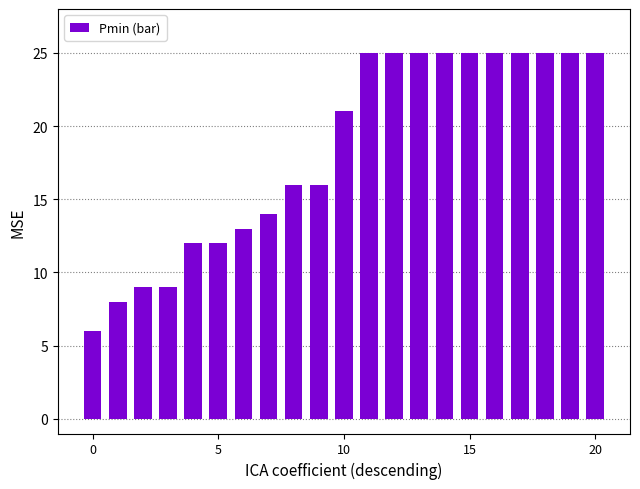

What is the smallest value displayed?

6